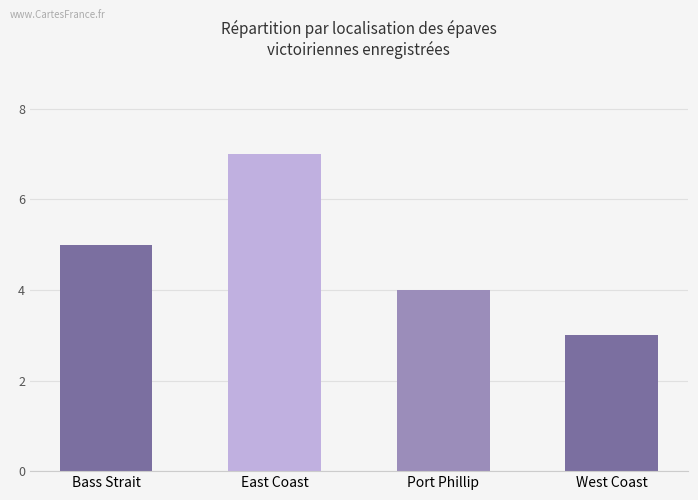

Count the number of data series in this chart.

1